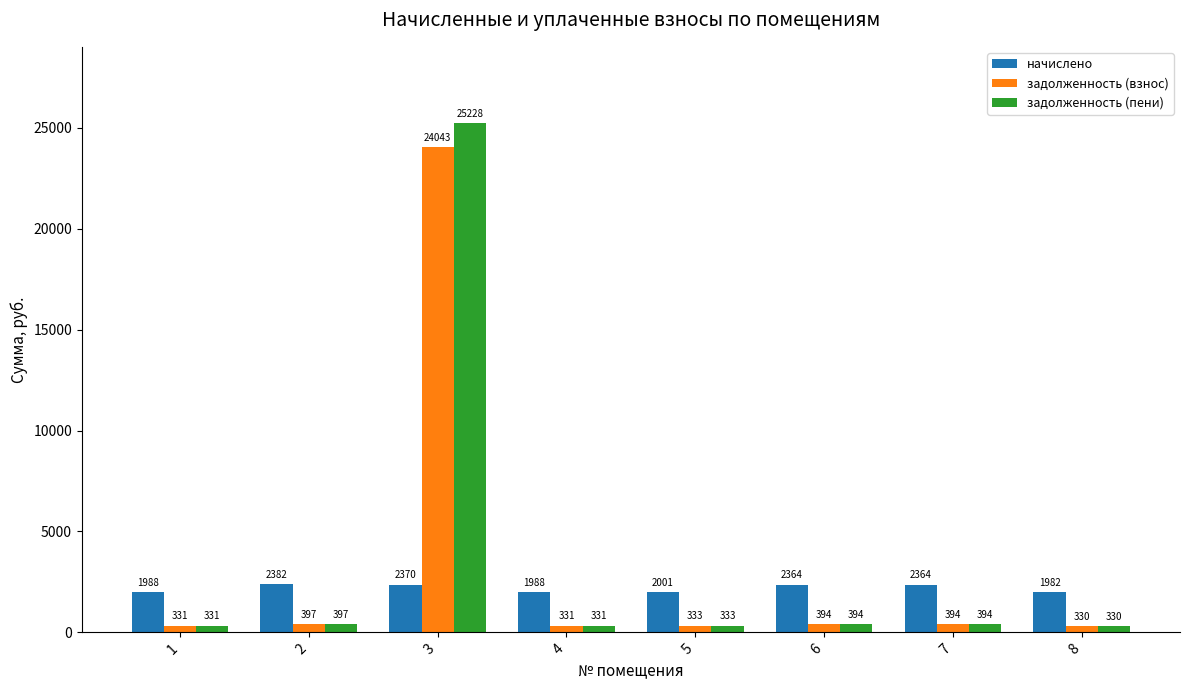

Where is начислено nearest to the value 2182?

5